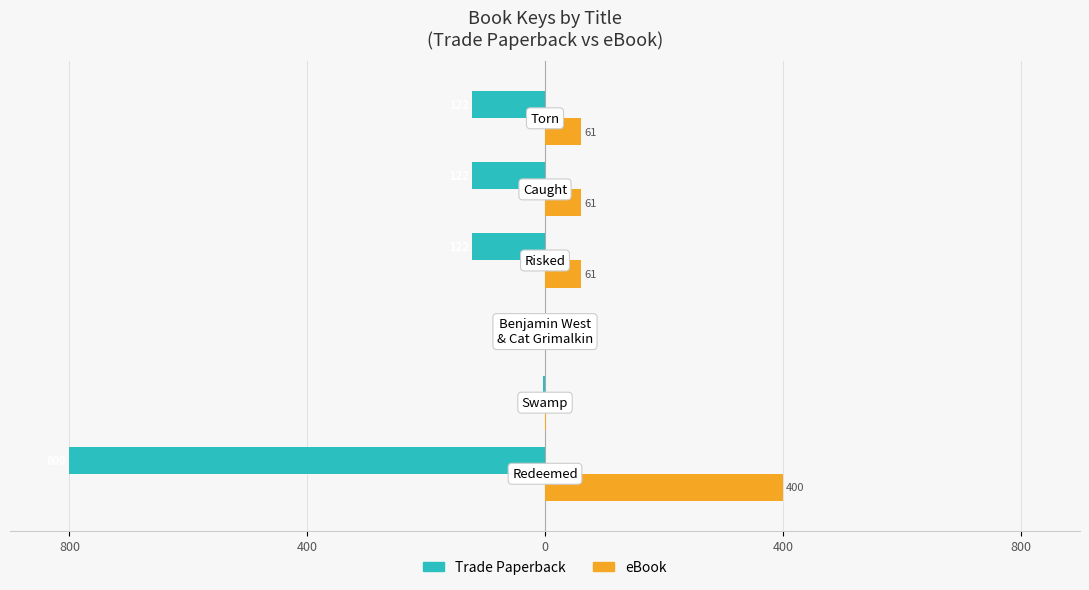

Reading left to right, what are all the values shown in this chart?

Trade Paperback: -800.0	-2.9	-0.6	-122.3	-122.3	-122.3
eBook: 400.0	1.4	0.3	61.2	61.2	61.2